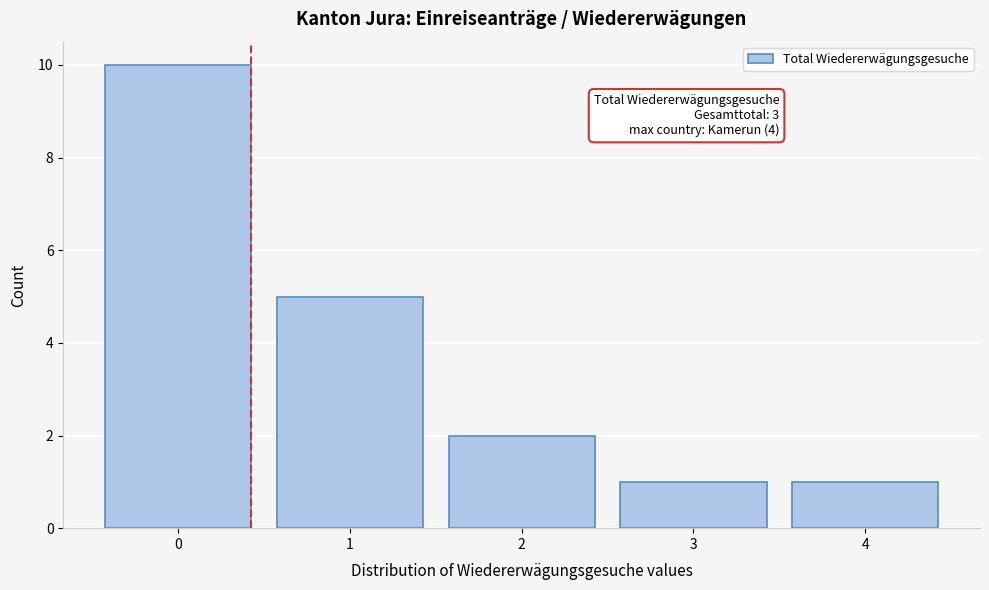

Reading left to right, list all the values displayed in this chart.

0=10	1=5	2=2	3=1	4=1